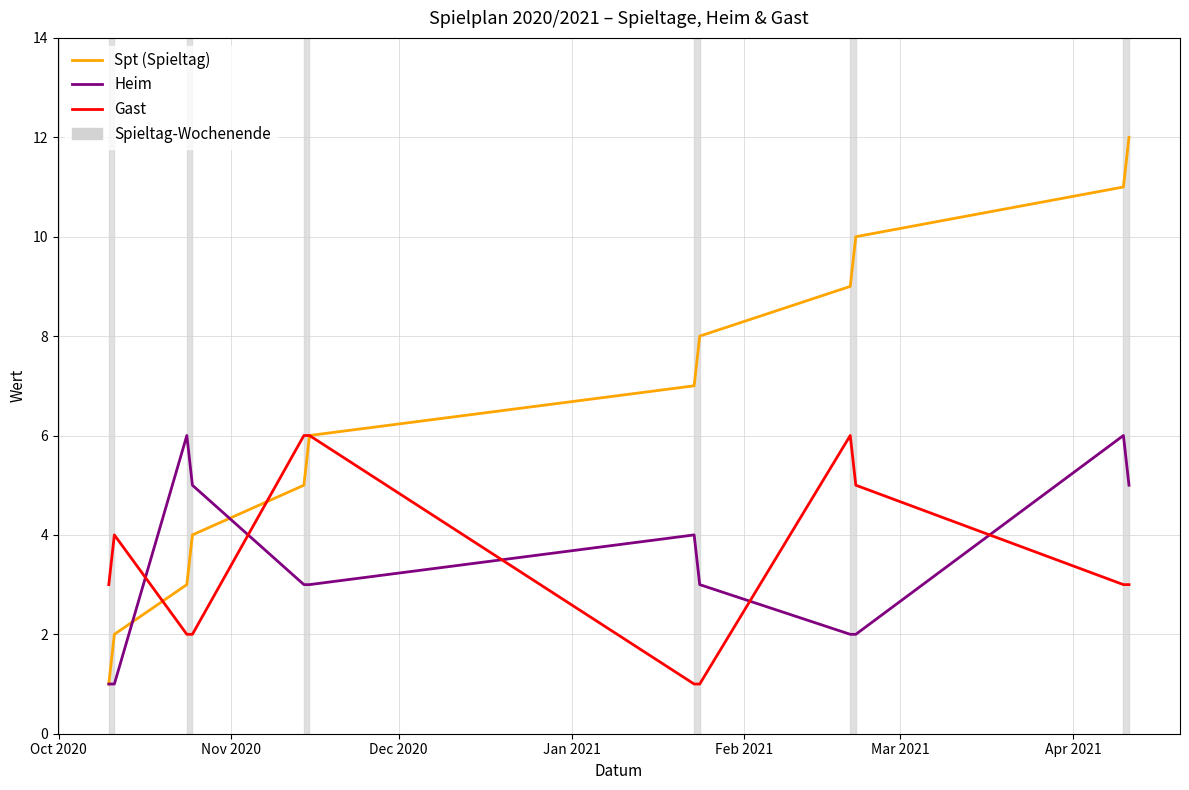

True or false: Heim and Gast cross at least once.

True